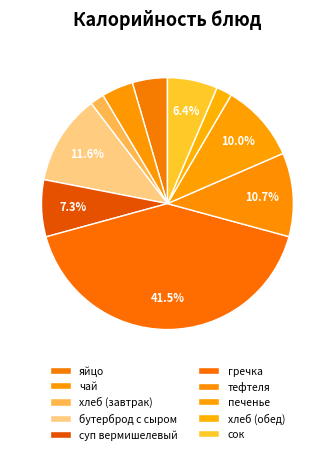

Which slice is the smallest?

хлеб (завтрак)